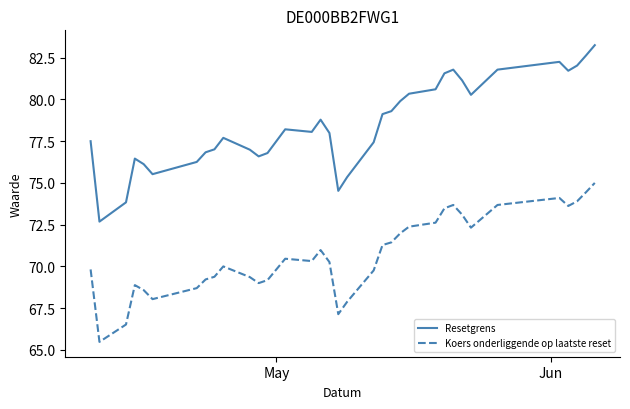

What is the sum of all Resetgrens values?

2748.3